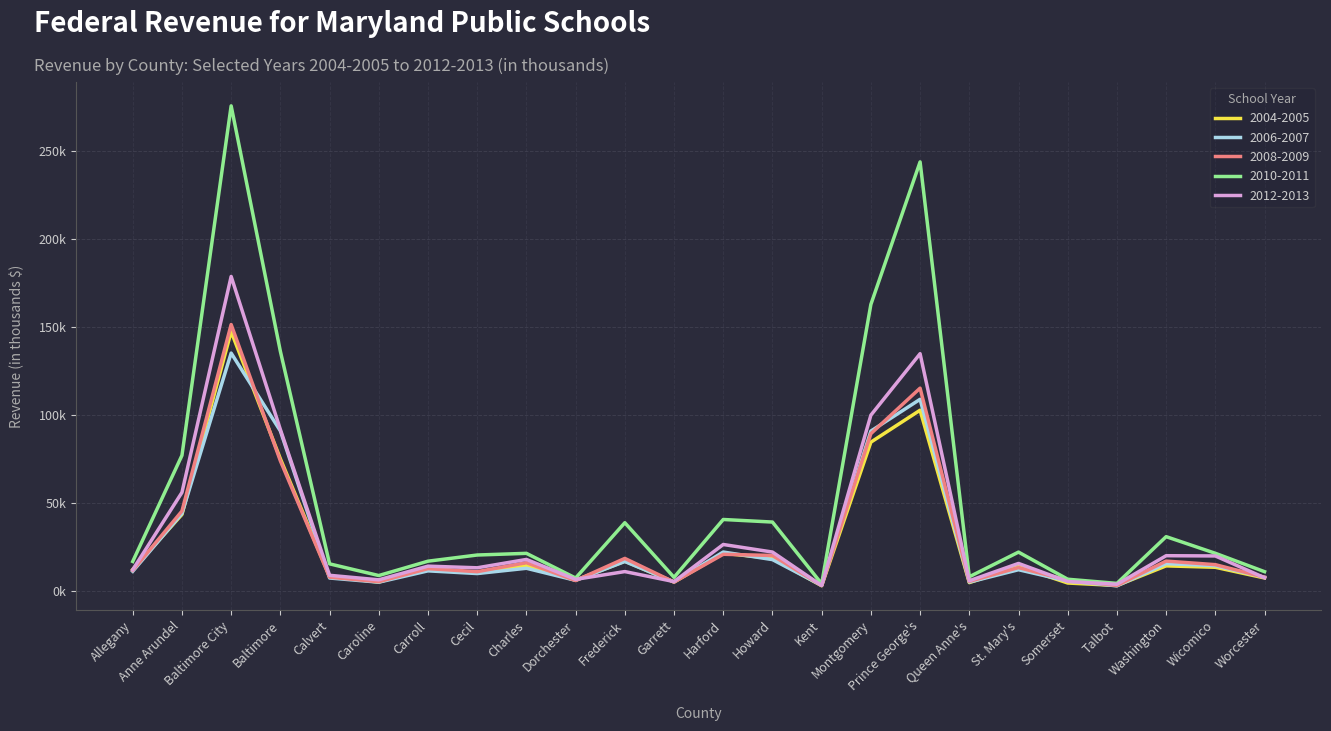

What is the value of the 2008-2009 point at the 11th from the left?

18497.6